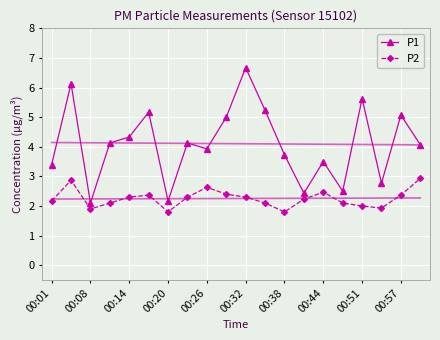

True or false: P1 and P2 intersect in this chart.

False